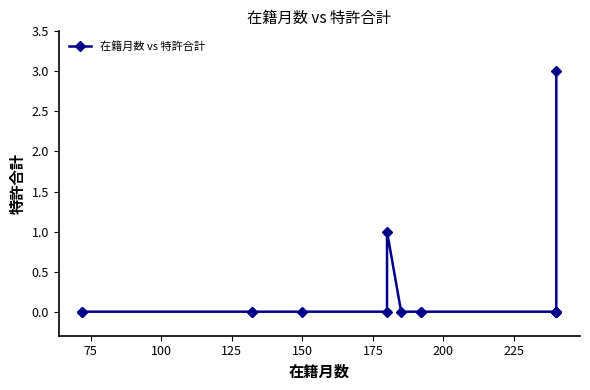

Count the number of categories in the chart.

16